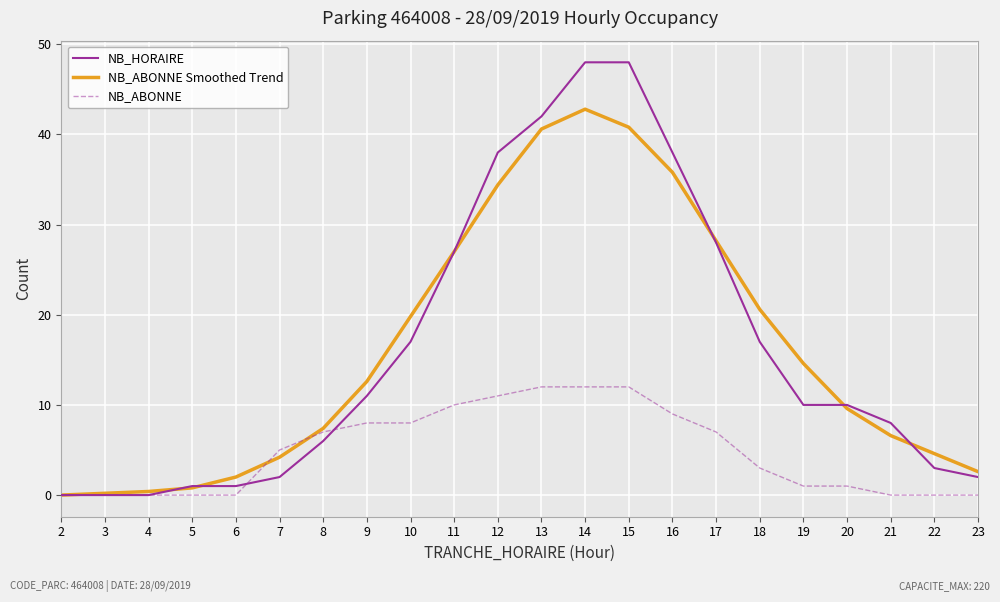

Read the NB_ABONNE value at 17.

7.0